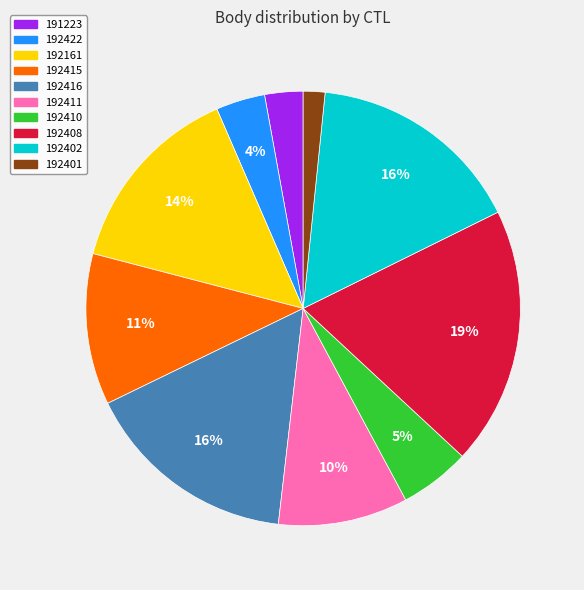

Does any single category account for the majority?

No